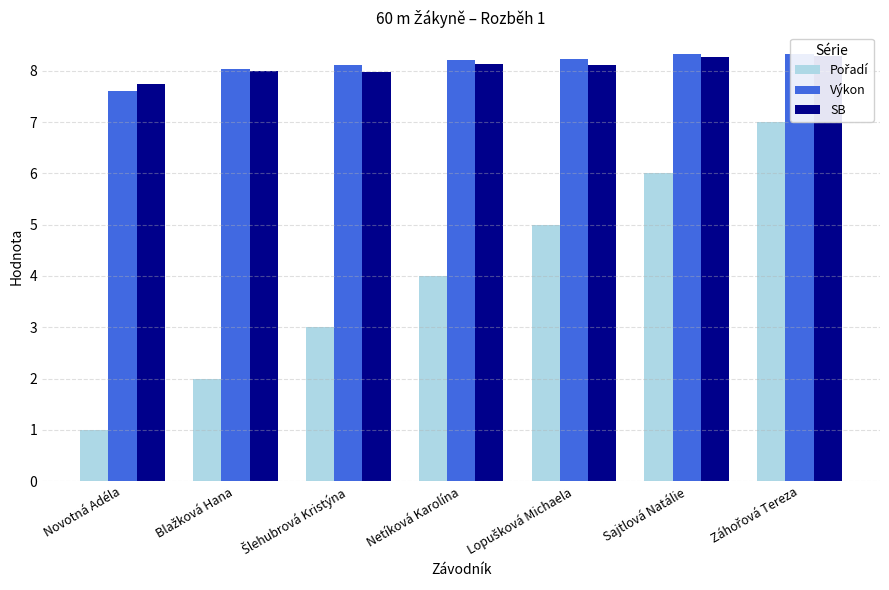

Reading left to right, list all the values displayed in this chart.

Pořadí: Novotná Adéla=1.0	Blažková Hana=2.0	Šlehubrová Kristýna=3.0	Netíková Karolína=4.0	Lopušková Michaela=5.0	Sajtlová Natálie=6.0	Záhořová Tereza=7.0
Výkon: Novotná Adéla=7.6	Blažková Hana=8.0	Šlehubrová Kristýna=8.1	Netíková Karolína=8.2	Lopušková Michaela=8.2	Sajtlová Natálie=8.3	Záhořová Tereza=8.3
SB: Novotná Adéla=7.7	Blažková Hana=8.0	Šlehubrová Kristýna=8.0	Netíková Karolína=8.1	Lopušková Michaela=8.1	Sajtlová Natálie=8.3	Záhořová Tereza=8.3